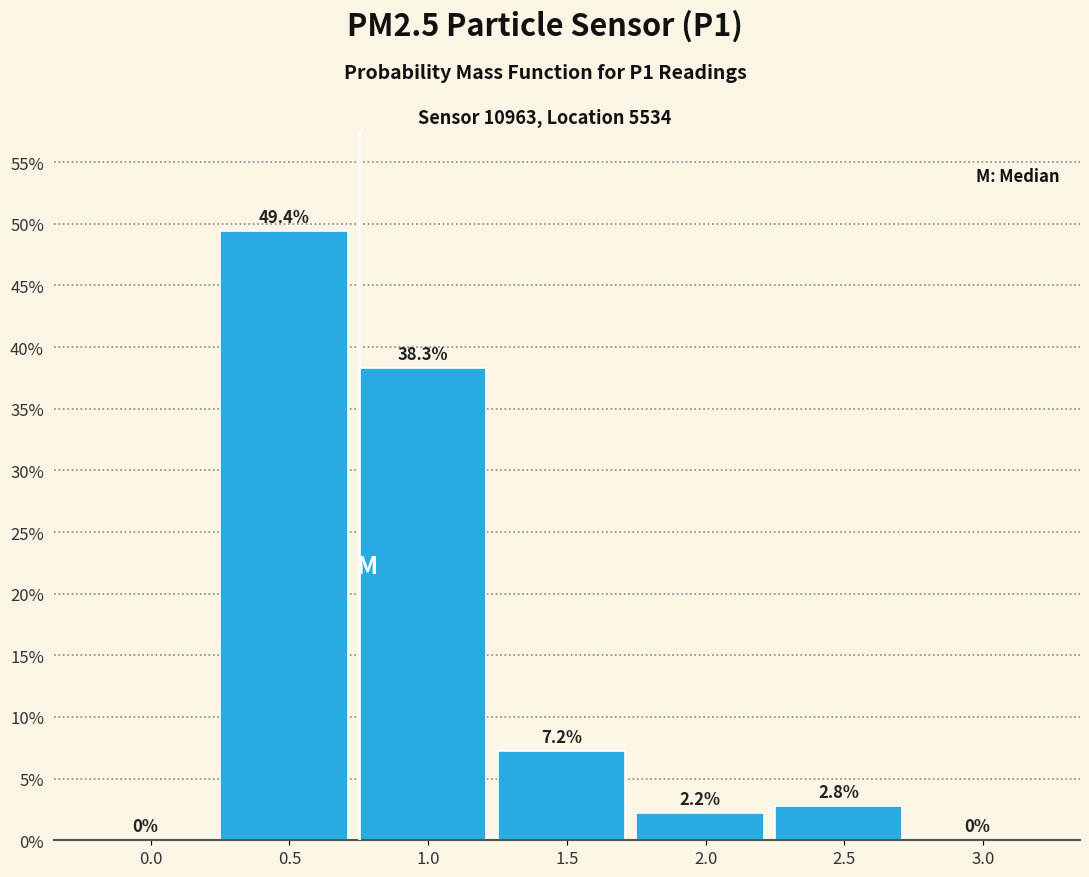

Reading right to left, what are all the values shown in this chart?

3.0=0.0	2.5=2.8	2.0=2.2	1.5=7.2	1.0=38.3	0.5=49.4	0.0=0.0